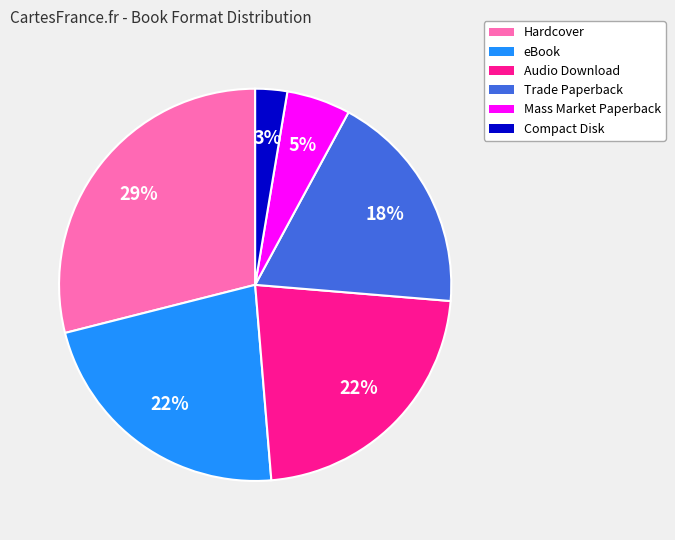

Is the sum of Trade Paperback and Mass Market Paperback greater than half?

No